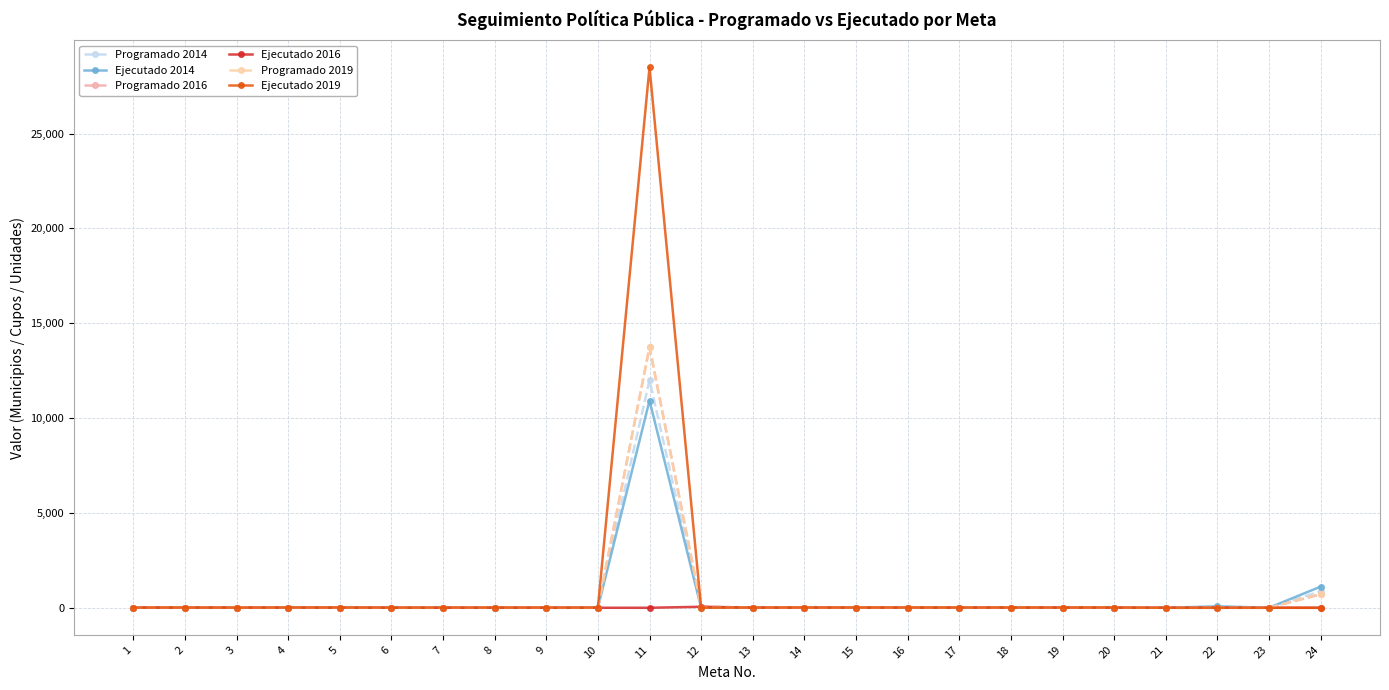

Where is Programado 2014 nearest to the value 6000?

24